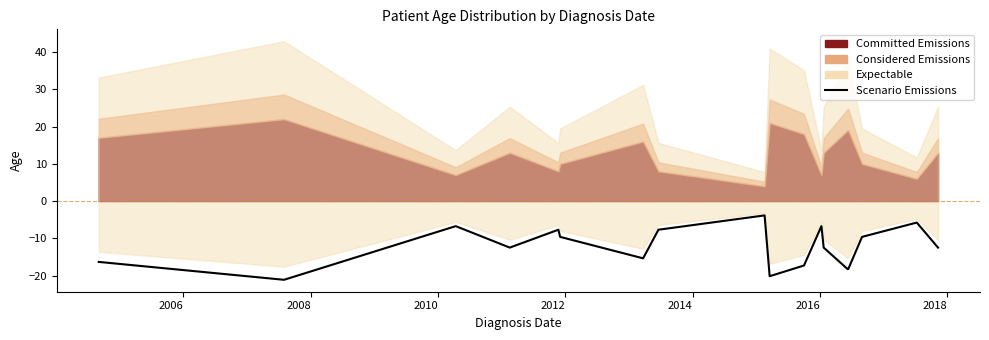

How many data points are less than -12?

10